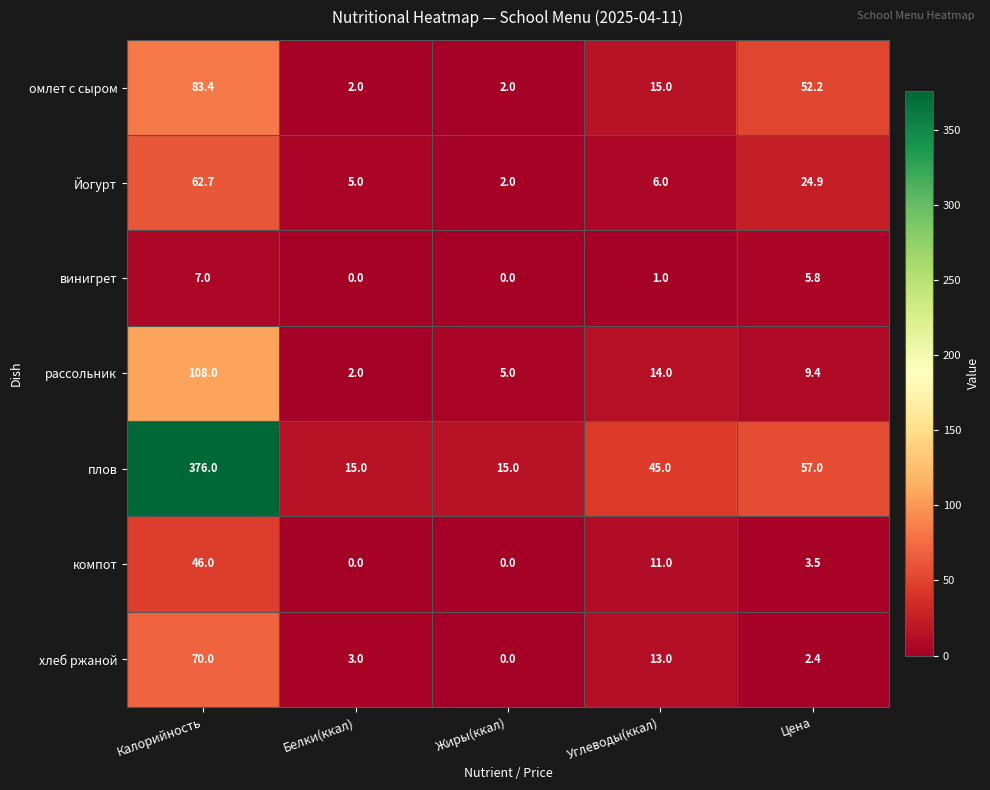

Rank the series by their maximum value, from highest to lowest.

плов, рассольник, омлет с сыром, хлеб ржаной, Йогурт, компот, винигрет